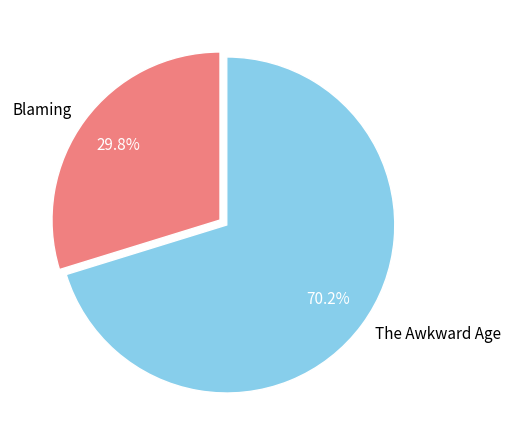

What percentage is NOT represented by The Awkward Age?

29.8%